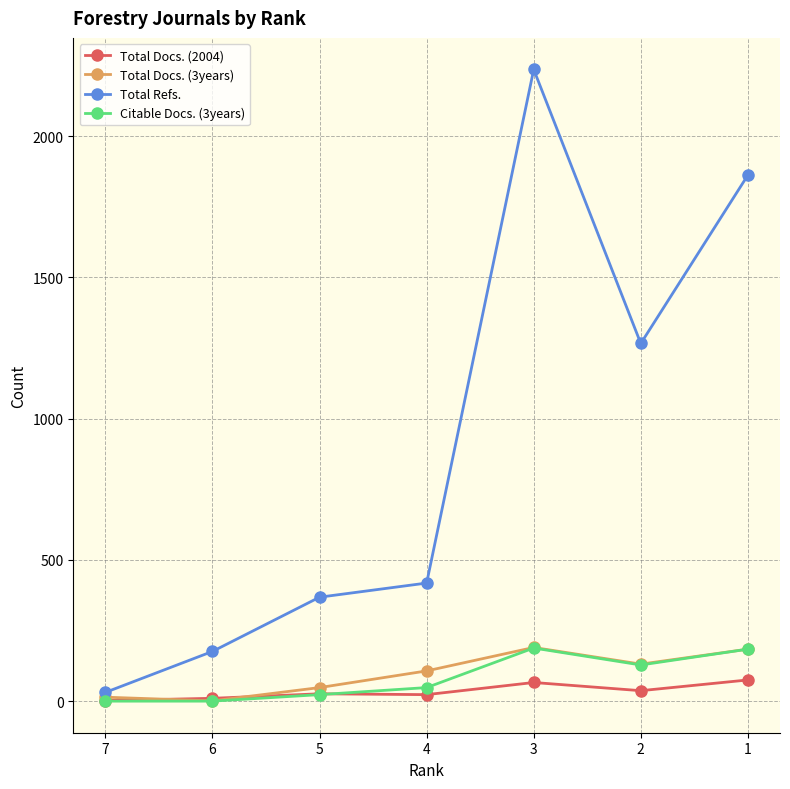

Reading left to right, what are all the values shown in this chart?

Total Docs. (2004): 2	10	26	23	66	37	75
Total Docs. (3years): 14	1	48	107	190	131	184
Total Refs.: 31	176	368	418	2236	1266	1862
Citable Docs. (3years): 0	0	23	48	188	128	184